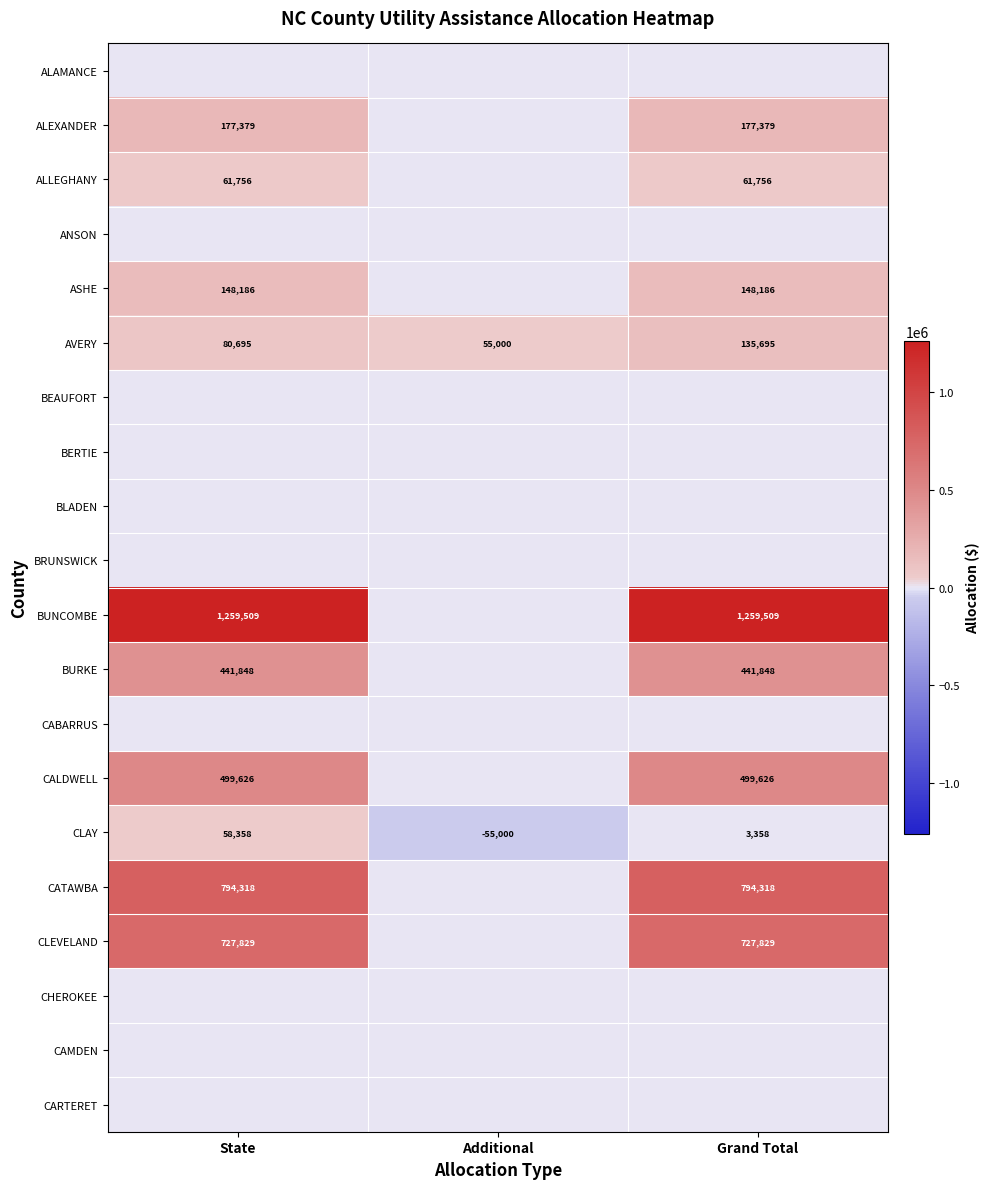

True or false: CATAWBA has a value of 312957 at Grand Total.

False